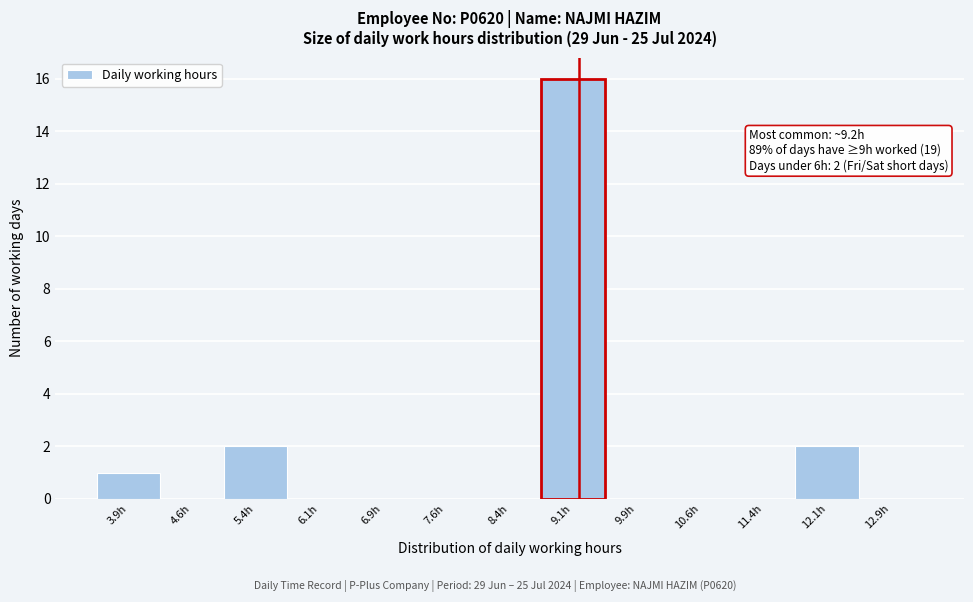

Which range on the x-axis has the tallest bar?

8.75 to 9.50